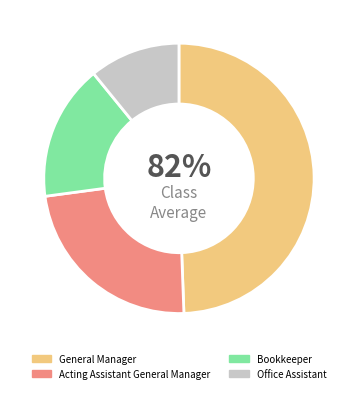

Is the sum of Office Assistant and Bookkeeper greater than half?

No